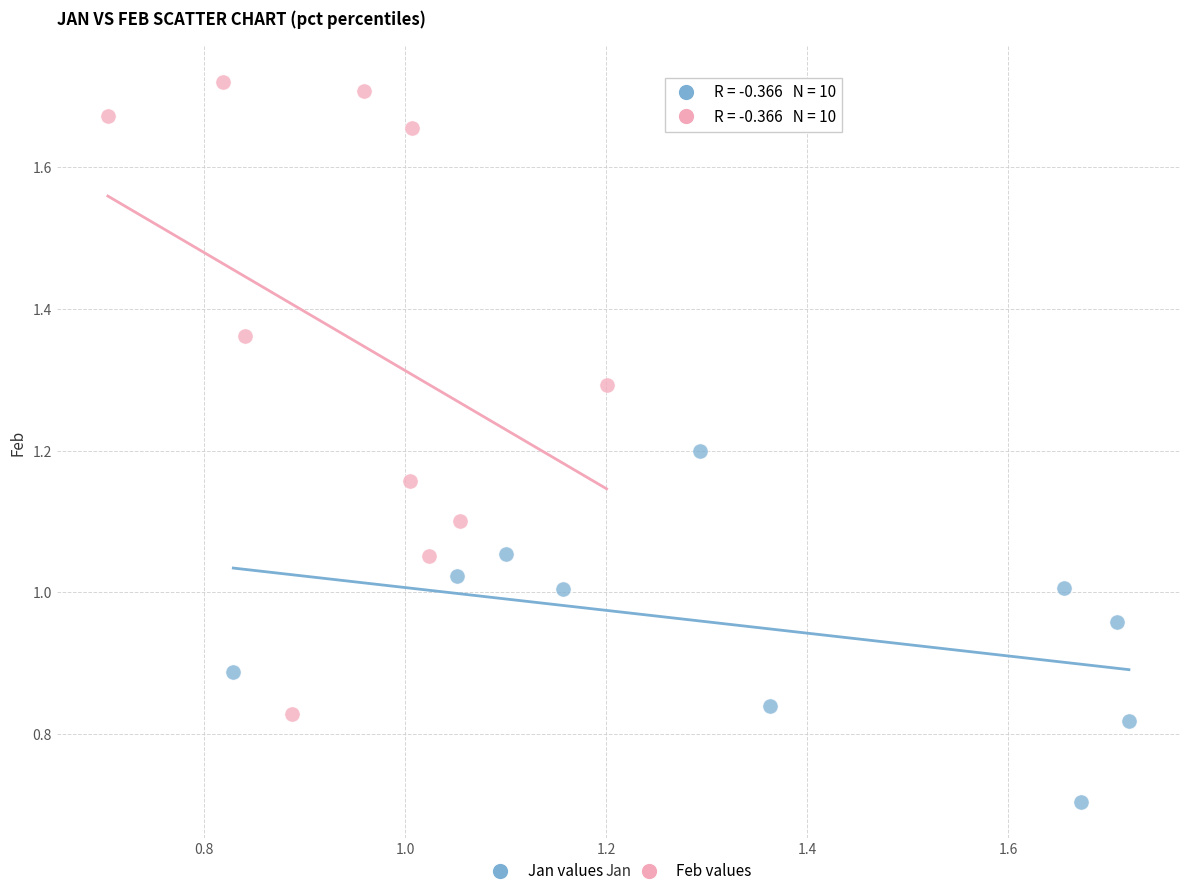

Which series has the widest spread of Y values?

Feb values